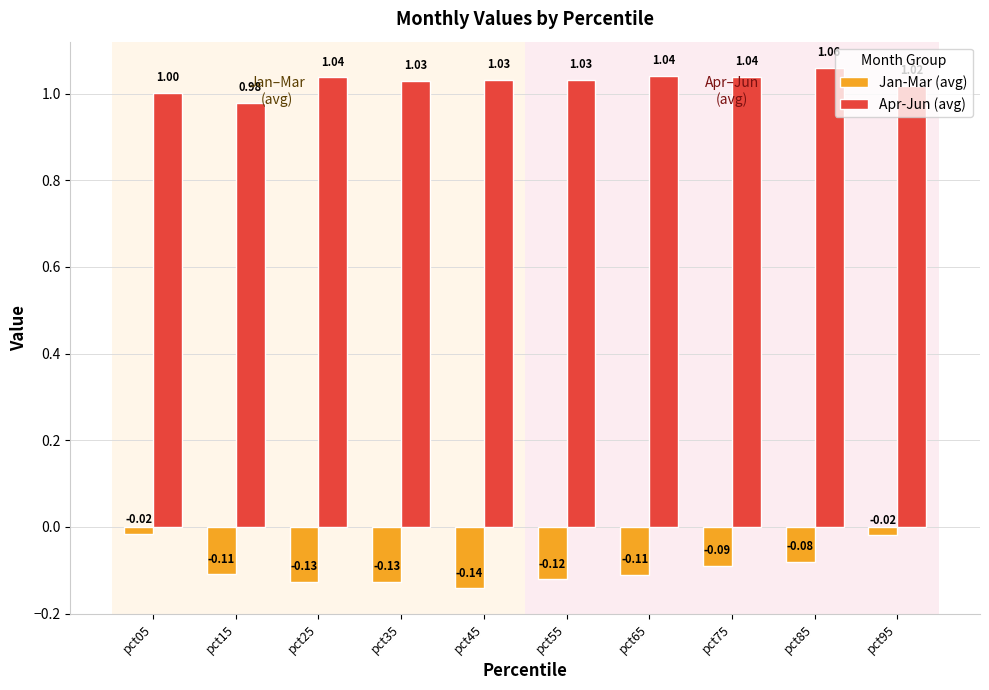

The Jan-Mar (avg) series shows -0.2 at pct15. True or false?

False